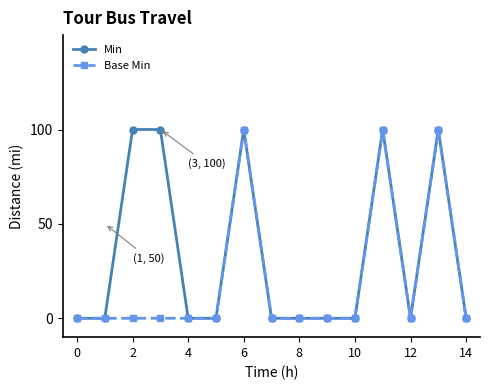

Reading right to left, what are all the values shown in this chart?

Min: 0	100	0	100	0	0	0	0	100	0	0	100	100	0	0
Base Min: 0	100	0	100	0	0	0	0	100	0	0	0	0	0	0